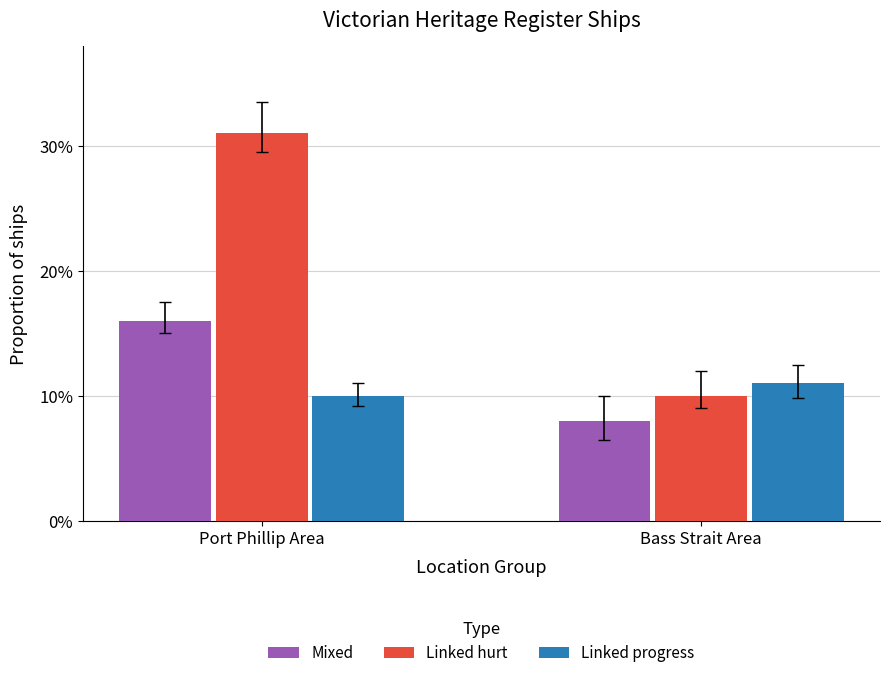

Where is Linked hurt nearest to the value 20?

Bass Strait Area